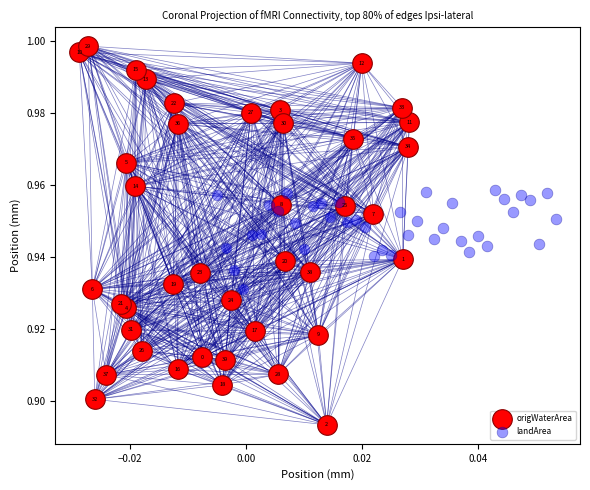

Which series contains the highest Y value?

origWaterArea